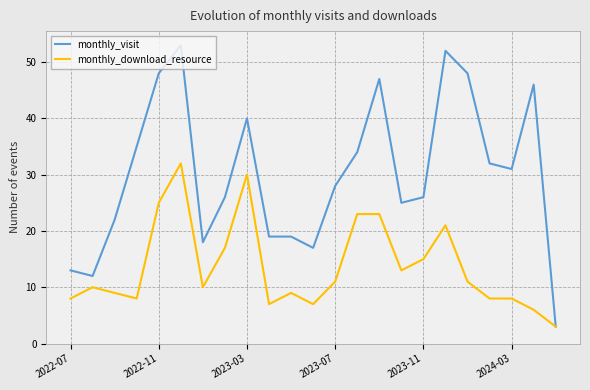

Rank the series by their maximum value, from lowest to highest.

monthly_download_resource, monthly_visit